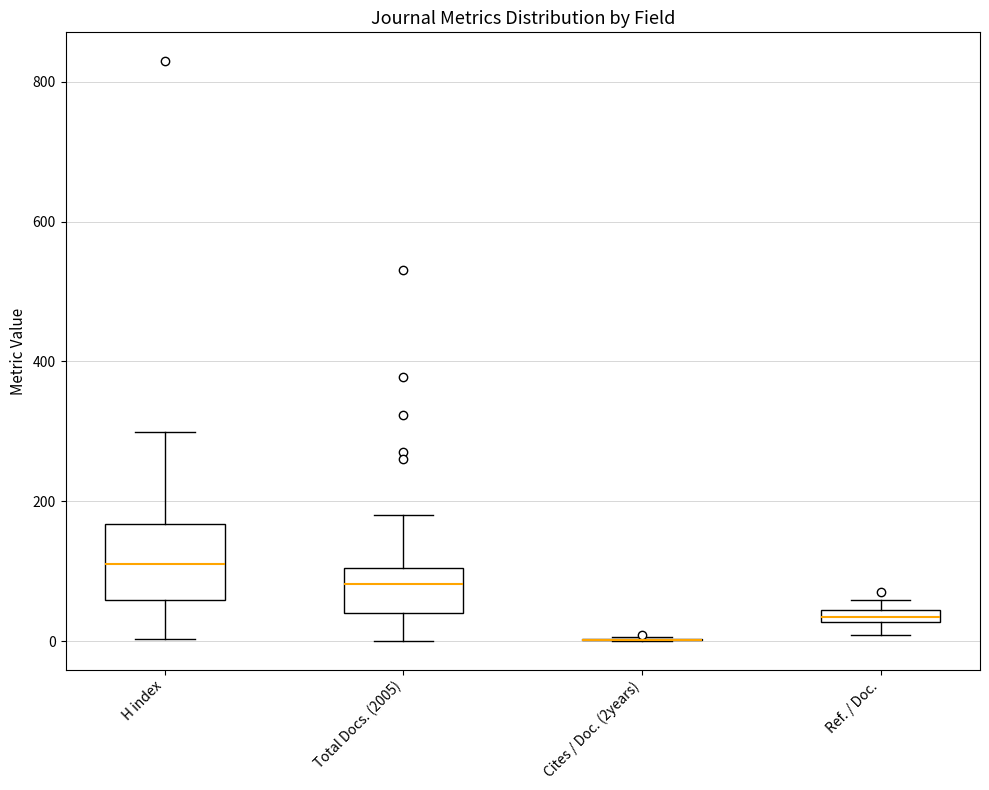

Which box is the tallest, from its lower edge to its upper edge?

H index